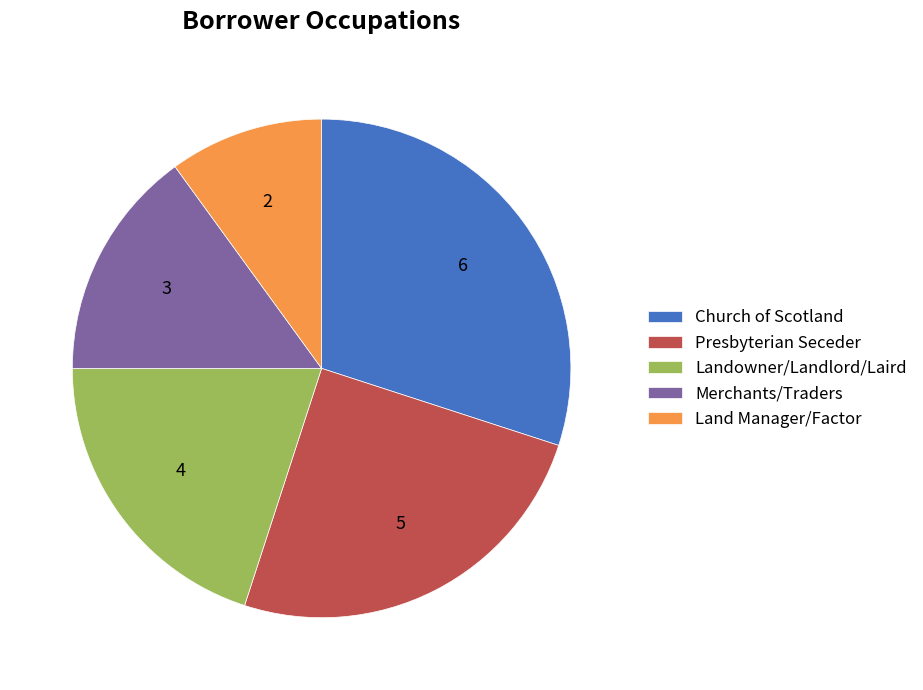

Do Merchants/Traders and Land Manager/Factor together represent more than half of the pie?

No